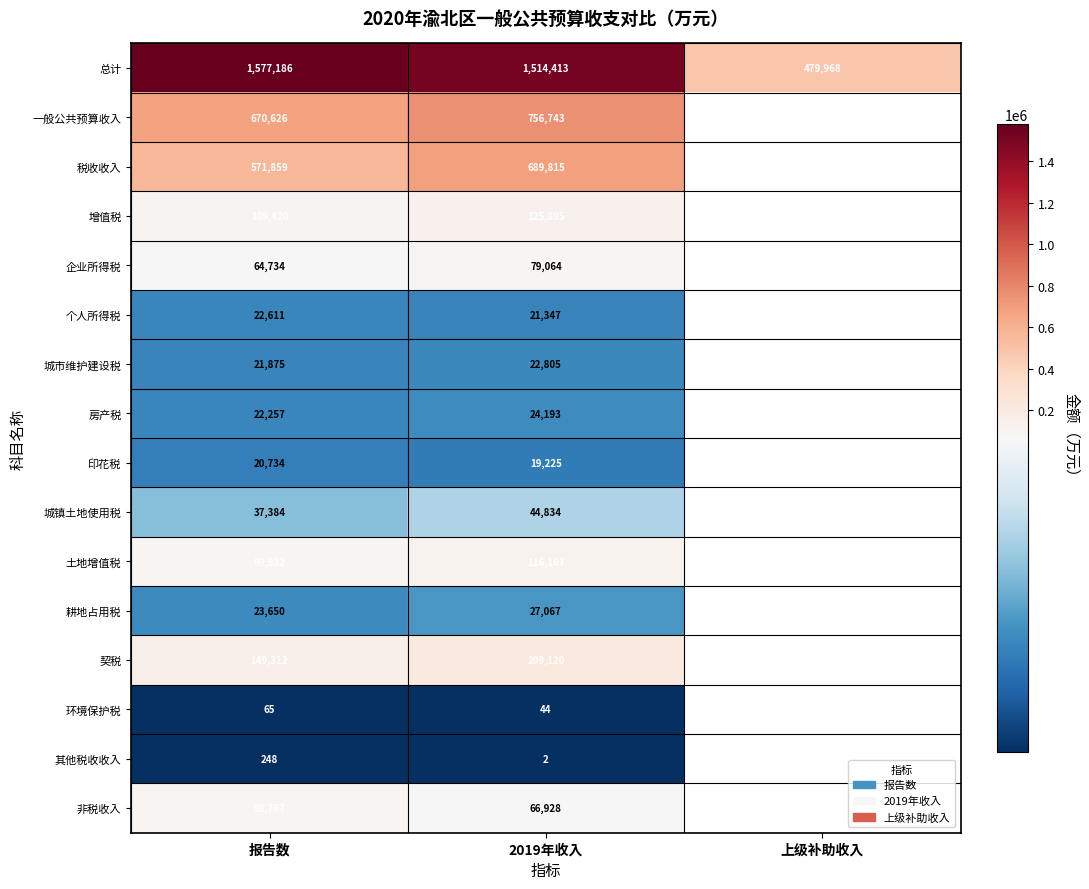

What is the total value across all series at 2019年收入?

3717662